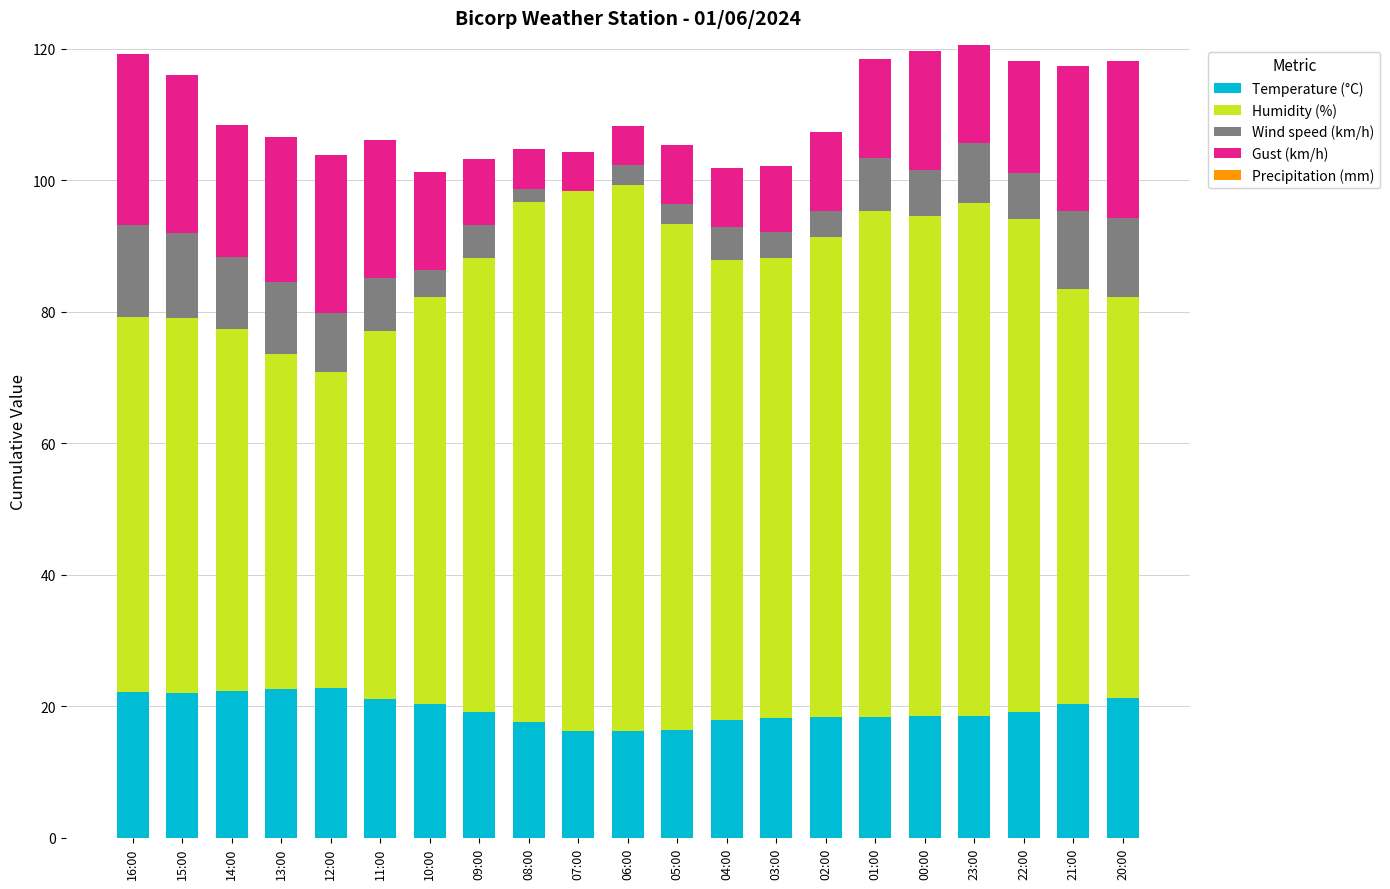

The value of Temperature (°C) at 06:00 is 16.3. True or false?

True